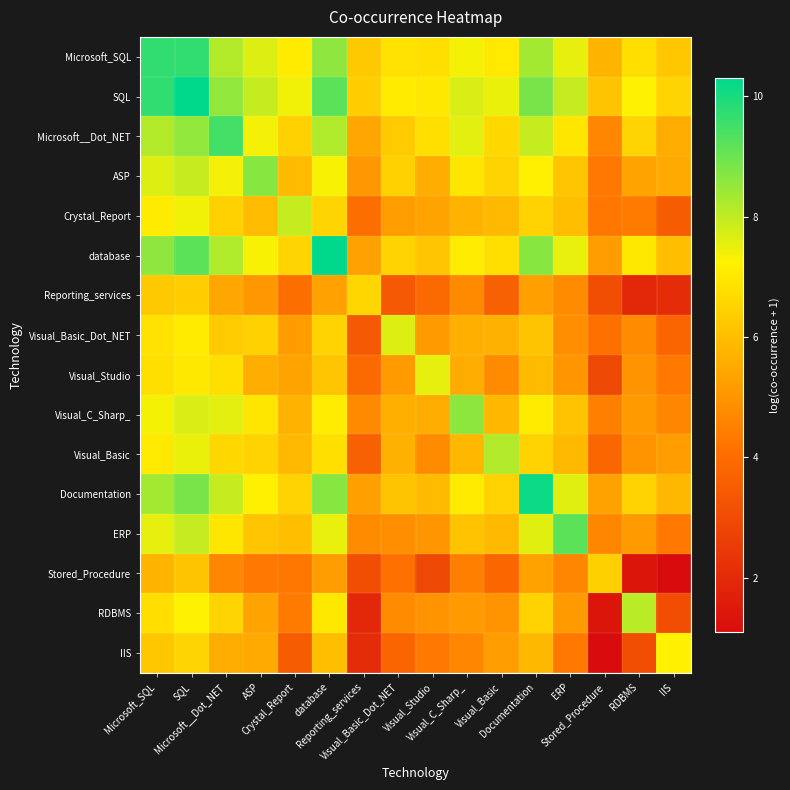

At which category does the chart reach its peak across all series?

SQL